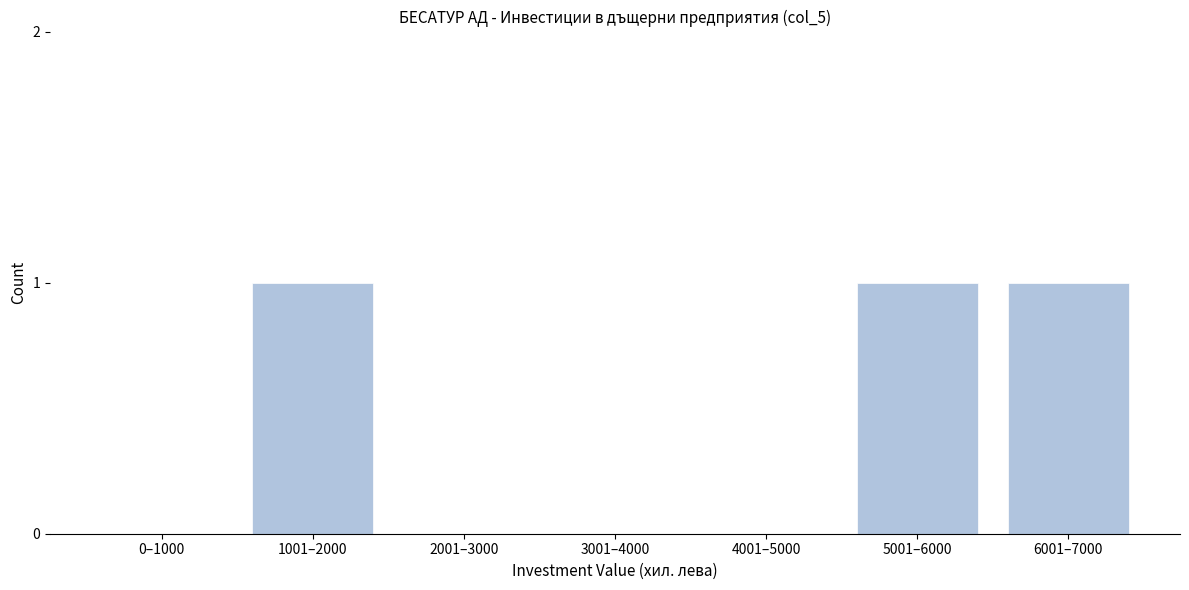

Reading left to right, extract all data points from this chart.

0–1000=0	1001–2000=1	2001–3000=0	3001–4000=0	4001–5000=0	5001–6000=1	6001–7000=1